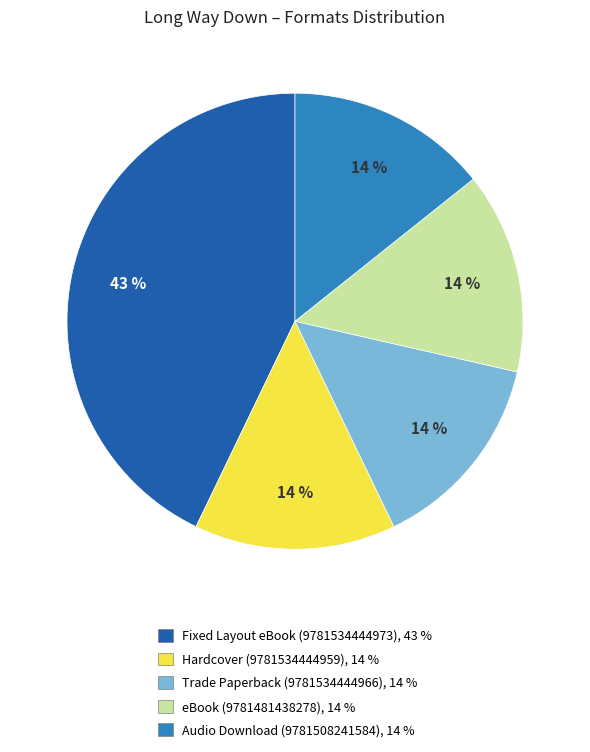

To the nearest percent, what is the average slice percentage?

20%